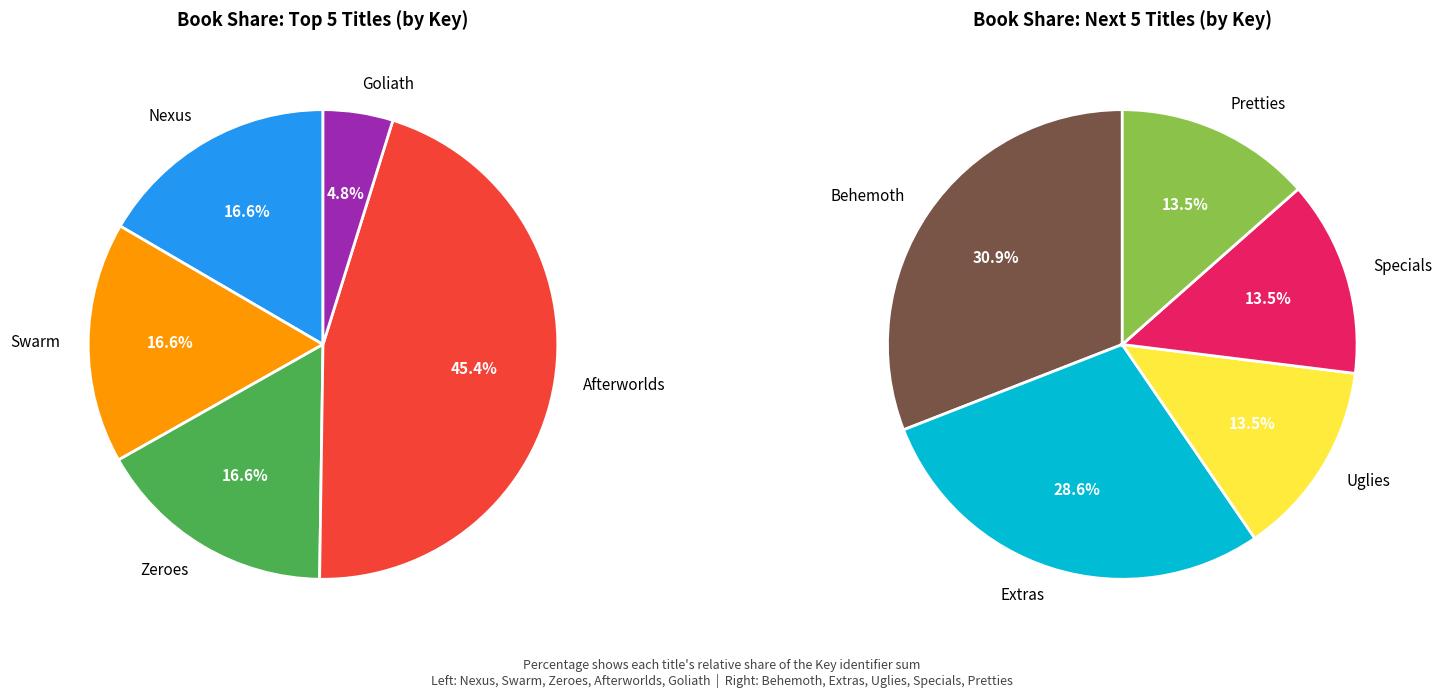

What is the ratio of the value at Nexus to the value at Extras?

3.7